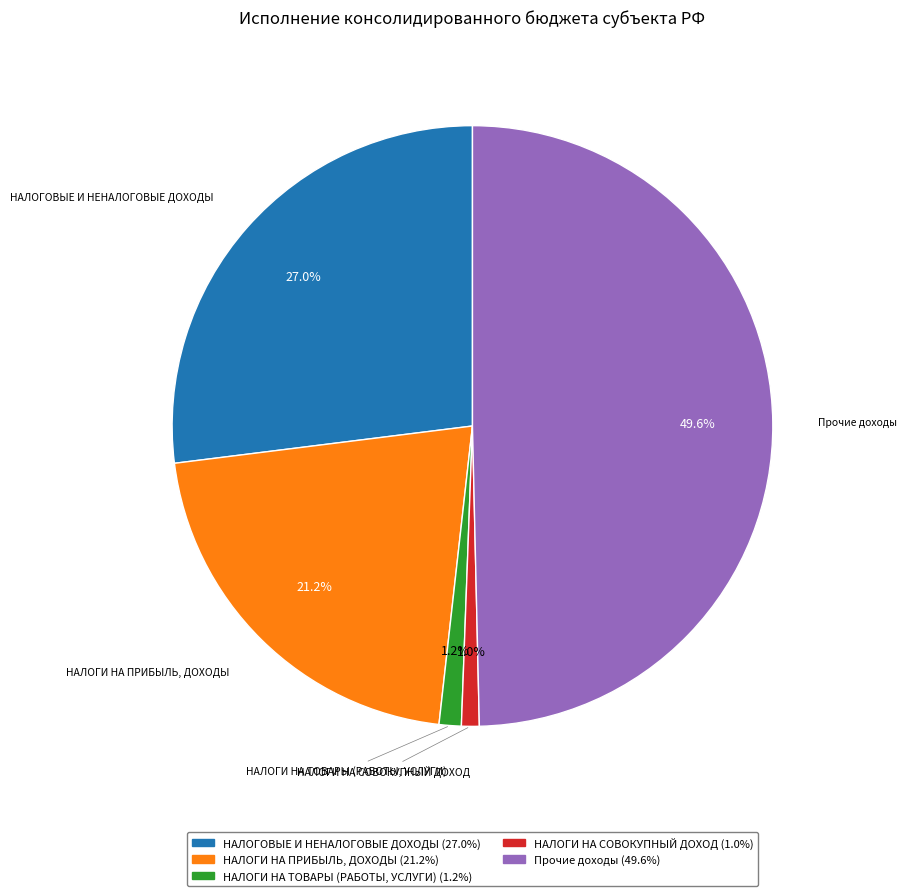

How many segments does this pie chart have?

5